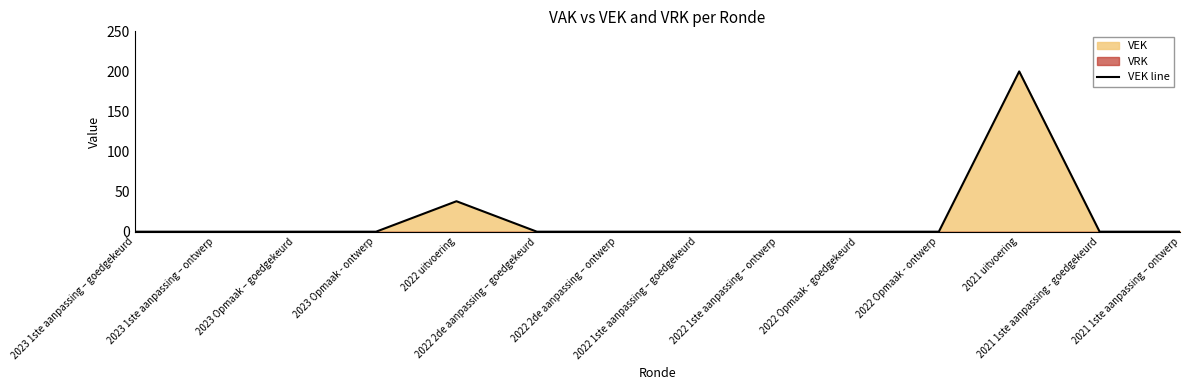

What position from the right is 2022 Opmaak - ontwerp?

4